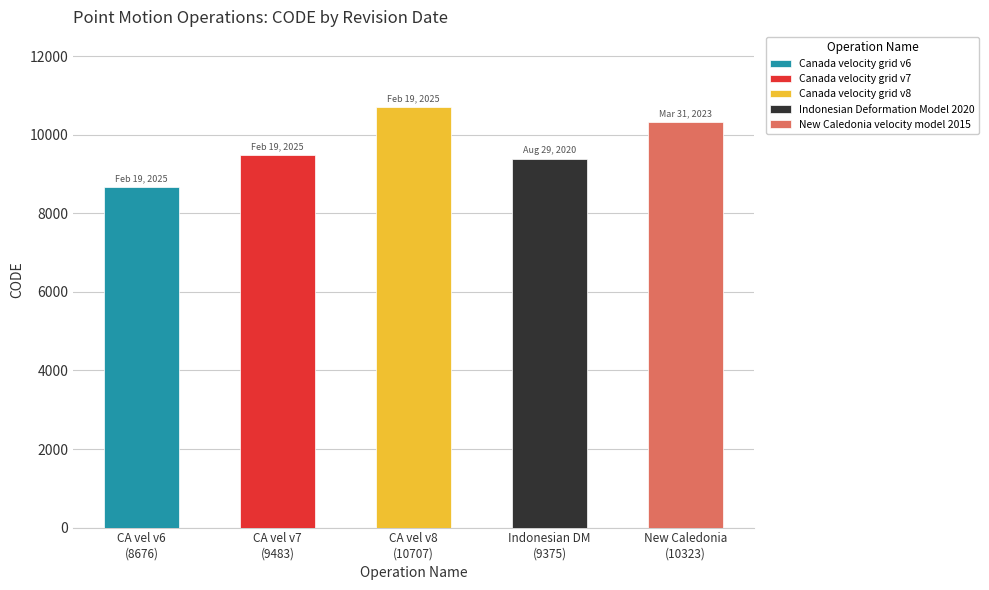

Which has a higher value, August 29, 2020 or February 19, 2025?

August 29, 2020